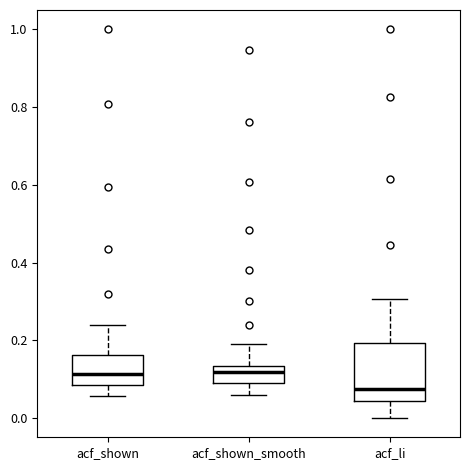

Reading left to right, transcribe this box plot: for each box, give where its median line is, the range the box spans, and where its two whiskers end, as read against the y-axis. The values are not printed on the chart, so give them approximately, as read against the axis.

acf_shown: median 0.12, box 0.08 to 0.16, whiskers 0.06 to 0.24
acf_shown_smooth: median 0.12, box 0.08 to 0.14, whiskers 0.06 to 0.20
acf_li: median 0.08, box 0.04 to 0.20, whiskers 0.00 to 0.30